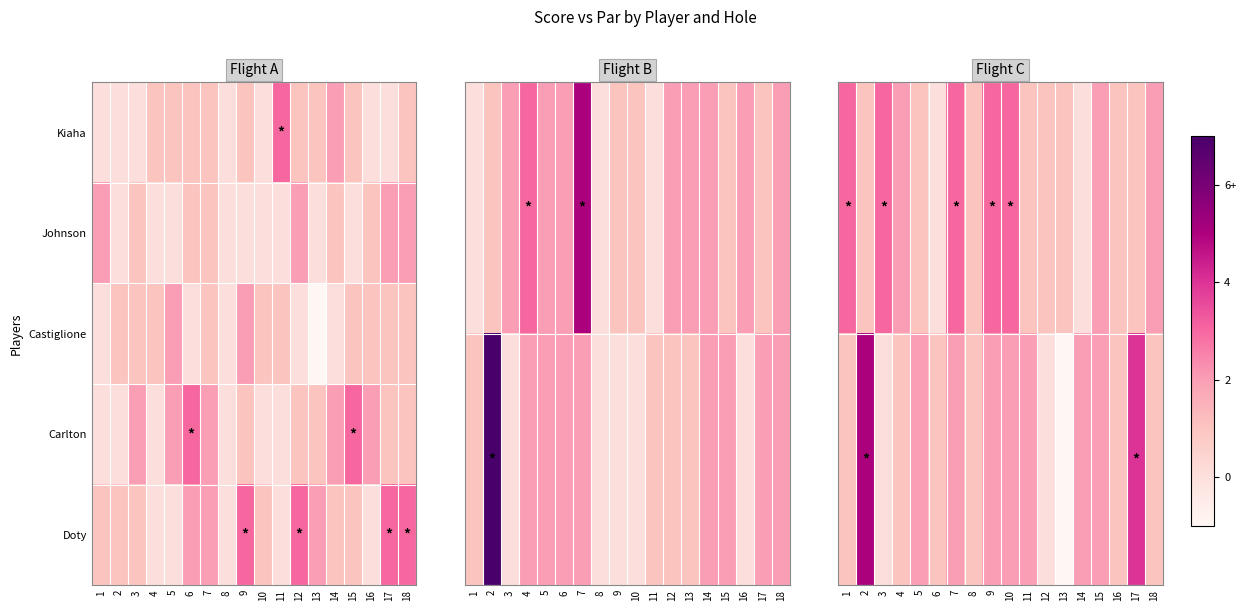

What is the total value across all series at 7?

10